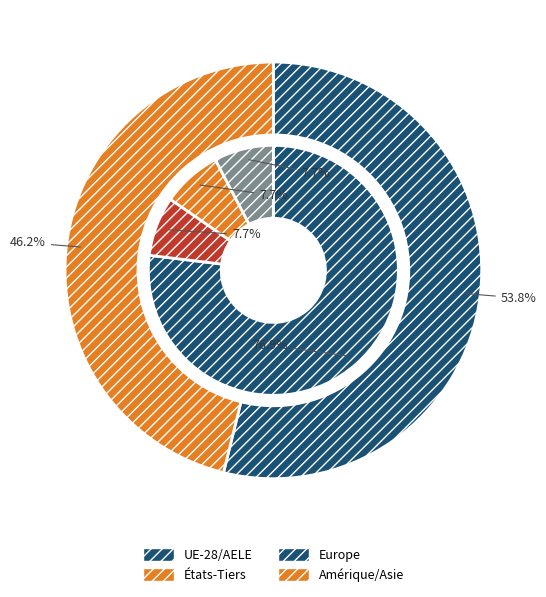

What is the largest slice in the pie chart?

Europe